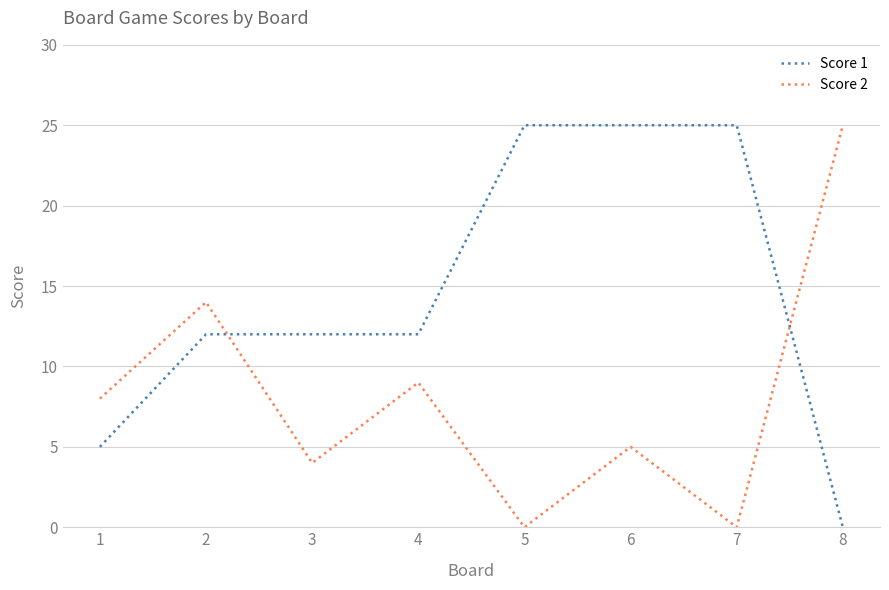

Which series has the largest total across all categories?

Score 1